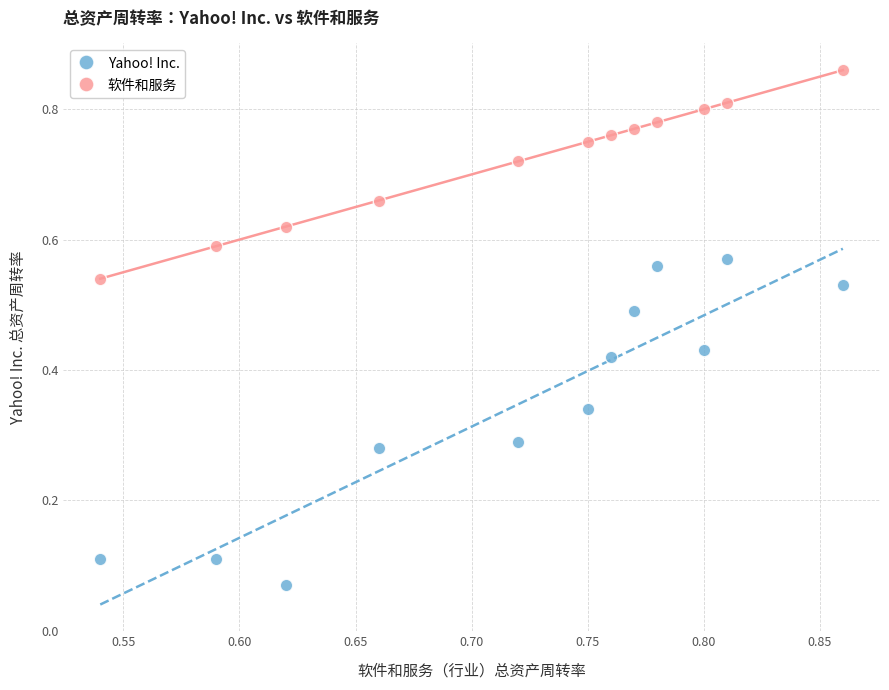

Which series contains the highest Y value?

软件和服务